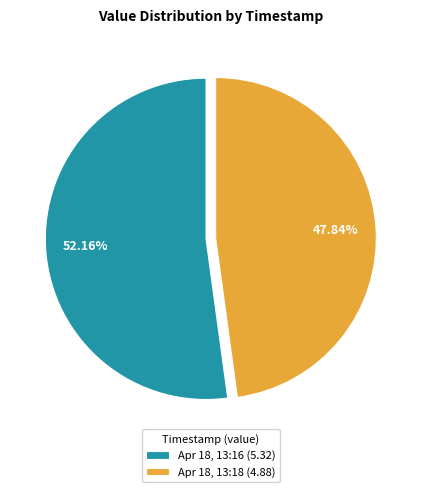

Which category has the biggest portion of the pie?

Apr 18, 13:16 (5.32)